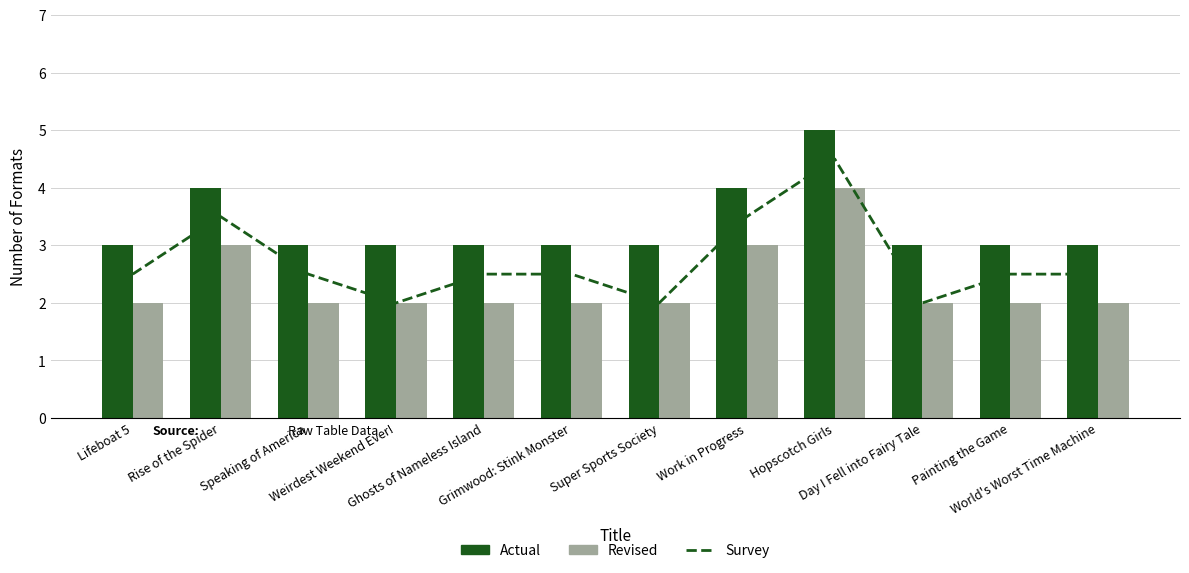

What is the difference between the maximum and second lowest values in the Formats per Title series?

2.0